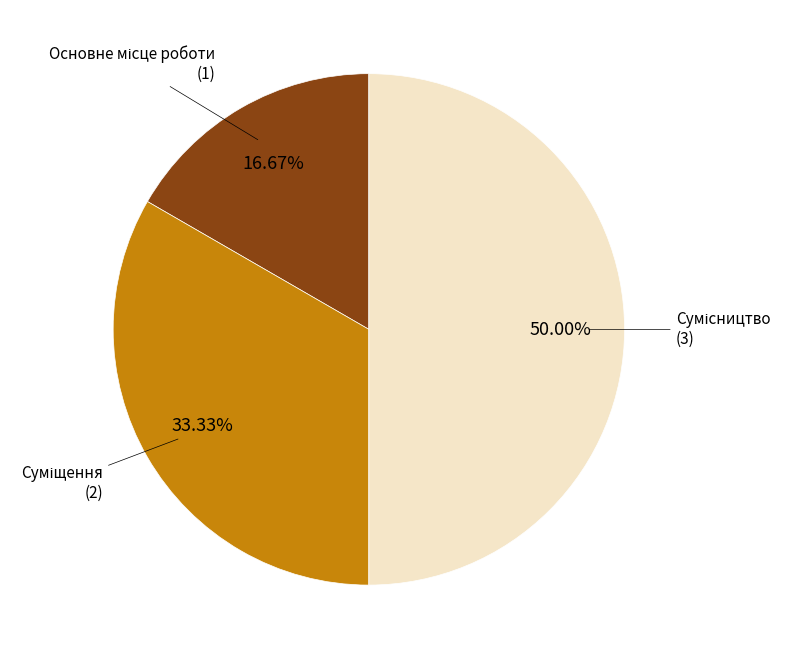

How many slices are in this pie chart?

3